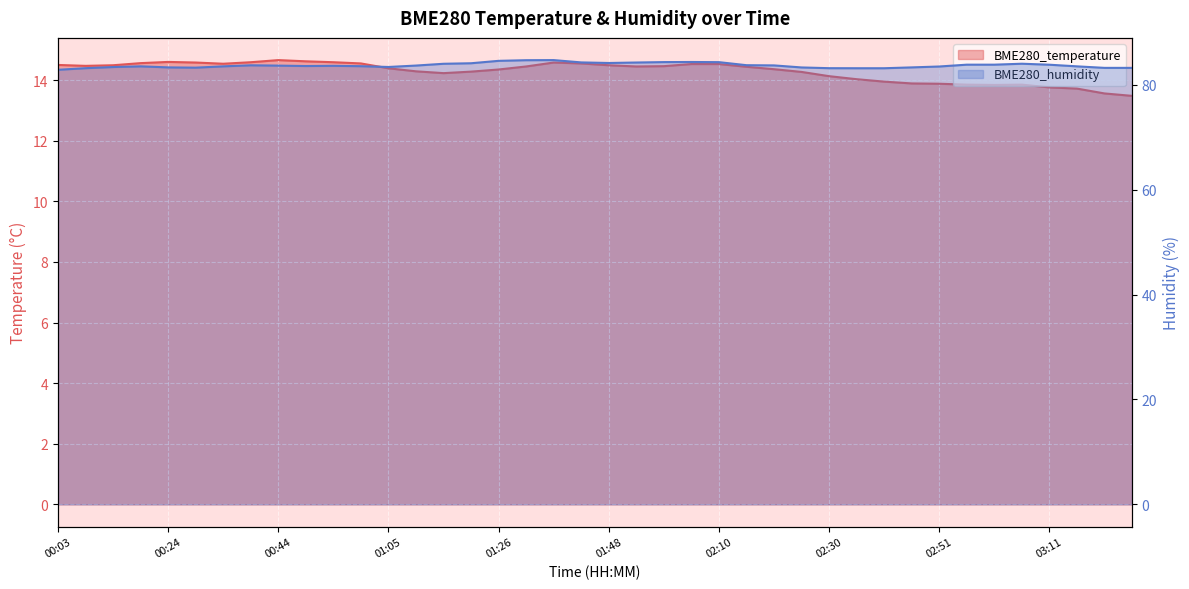

At which category does BME280_humidity reach its first local valley?

00:29